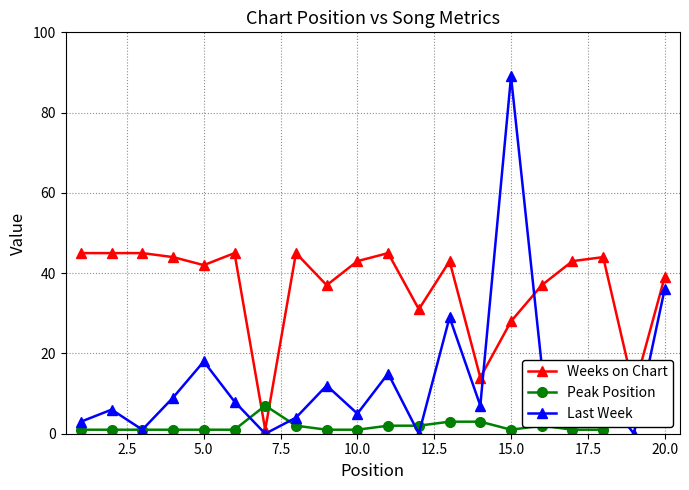

Rank the series by their maximum value, from highest to lowest.

Last Week, Weeks on Chart, Peak Position